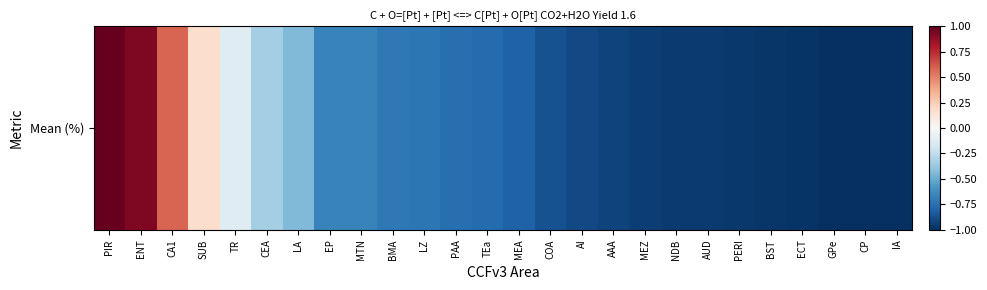

Reading right to left, list all the values displayed in this chart.

IA=-1.0	CP=-1.0	GPe=-1.0	ECT=-1.0	BST=-1.0	PERI=-1.0	AUD=-1.0	NDB=-1.0	MEZ=-0.9	AAA=-0.9	AI=-0.9	COA=-0.9	MEA=-0.8	TEa=-0.8	PAA=-0.8	LZ=-0.7	BMA=-0.7	MTN=-0.7	EP=-0.7	LA=-0.4	CEA=-0.3	TR=-0.1	SUB=0.2	CA1=0.6	ENT=0.9	PIR=1.0